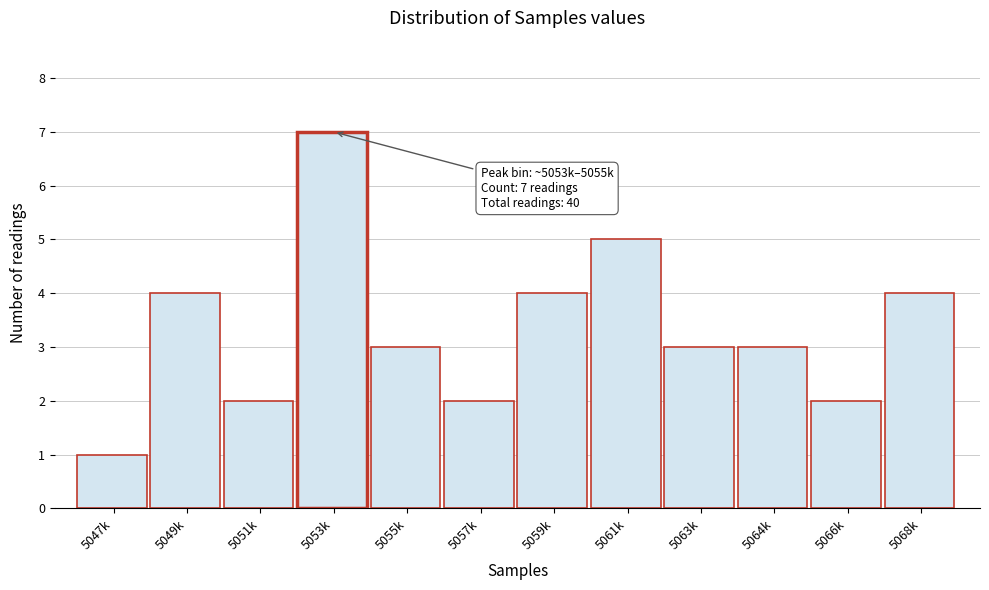

Reading left to right, what are all the values shown in this chart?

5047k=1	5049k=4	5051k=2	5053k=7	5055k=3	5057k=2	5059k=4	5061k=5	5063k=3	5064k=3	5066k=2	5068k=4